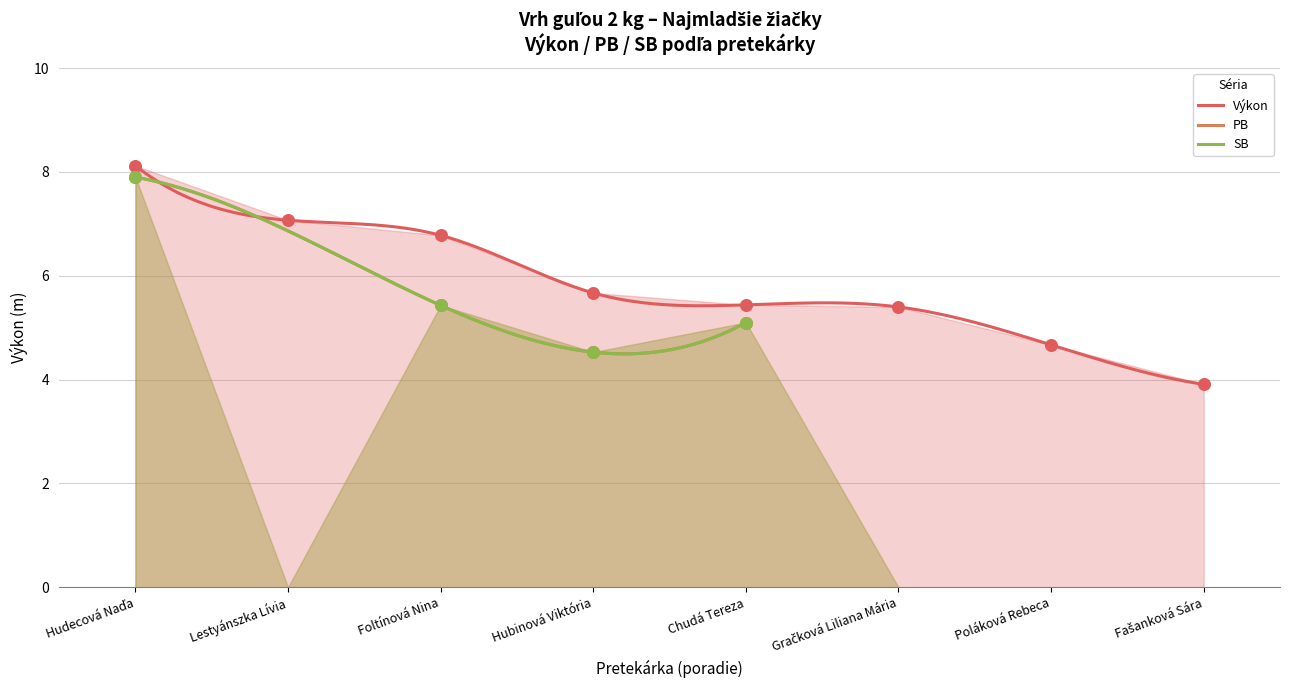

Which series reaches the maximum Y coordinate?

Výkon